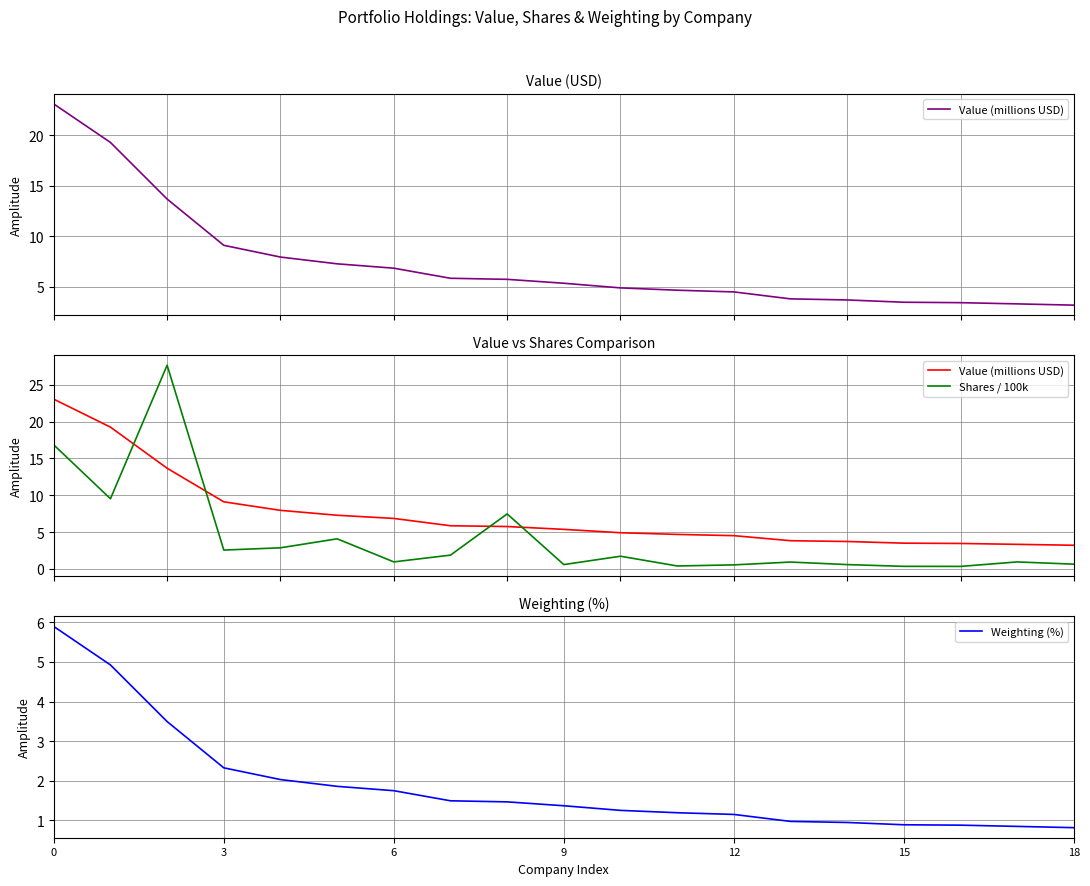

What is the difference between the maximum and minimum values in the Shares / 100k series?

27.4